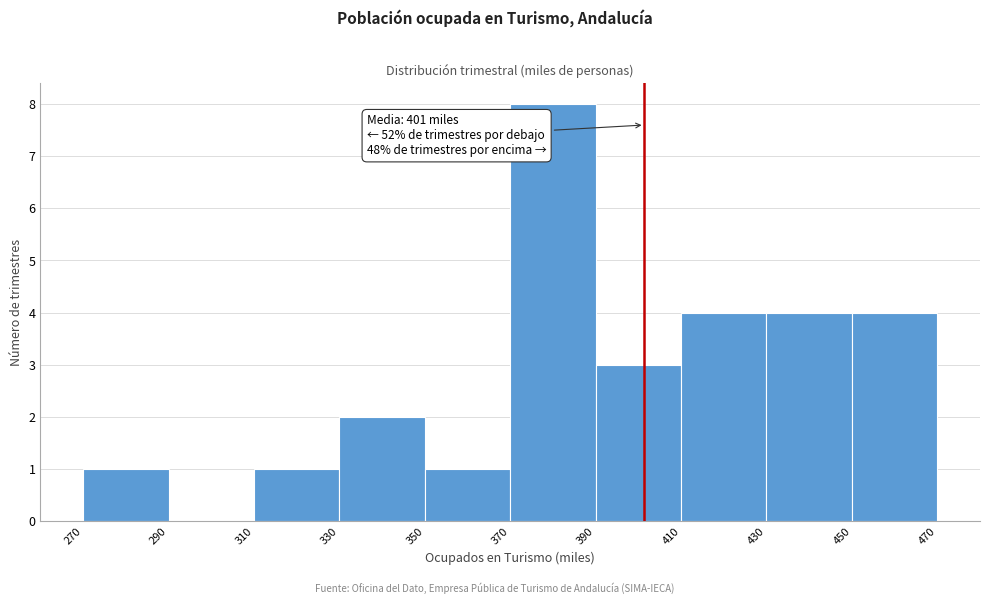

Which range on the x-axis has the tallest bar?

370 to 390